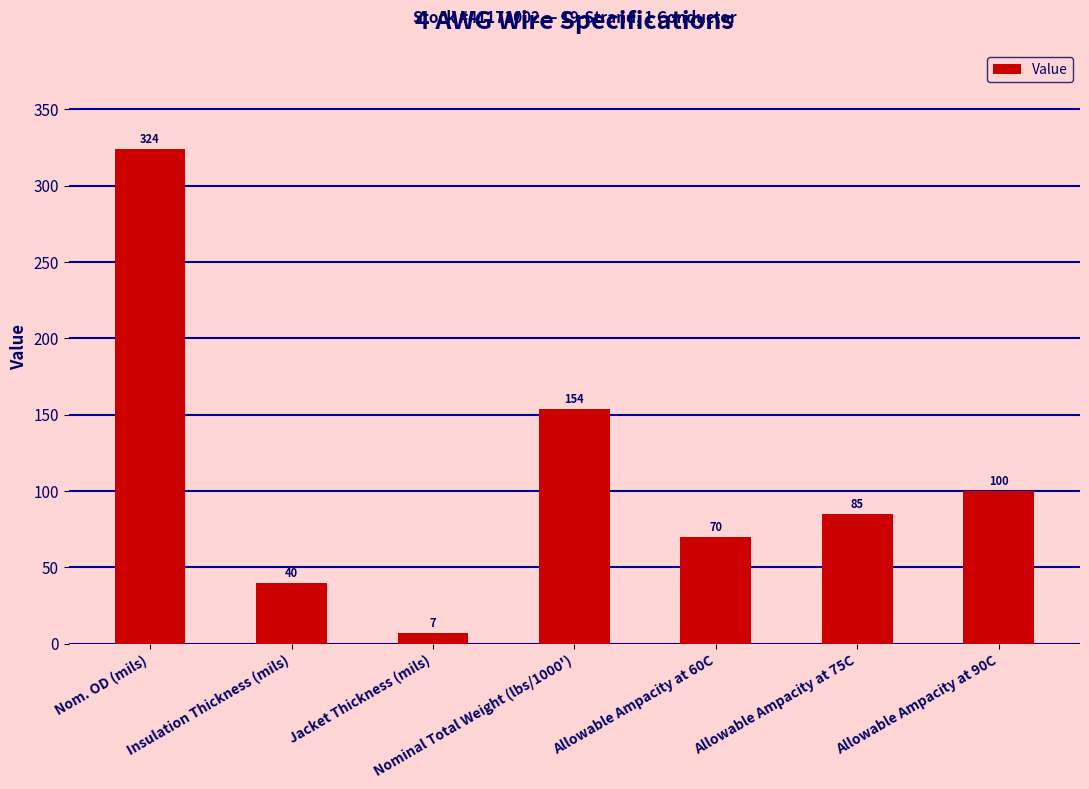

What is the sum of all values?

780